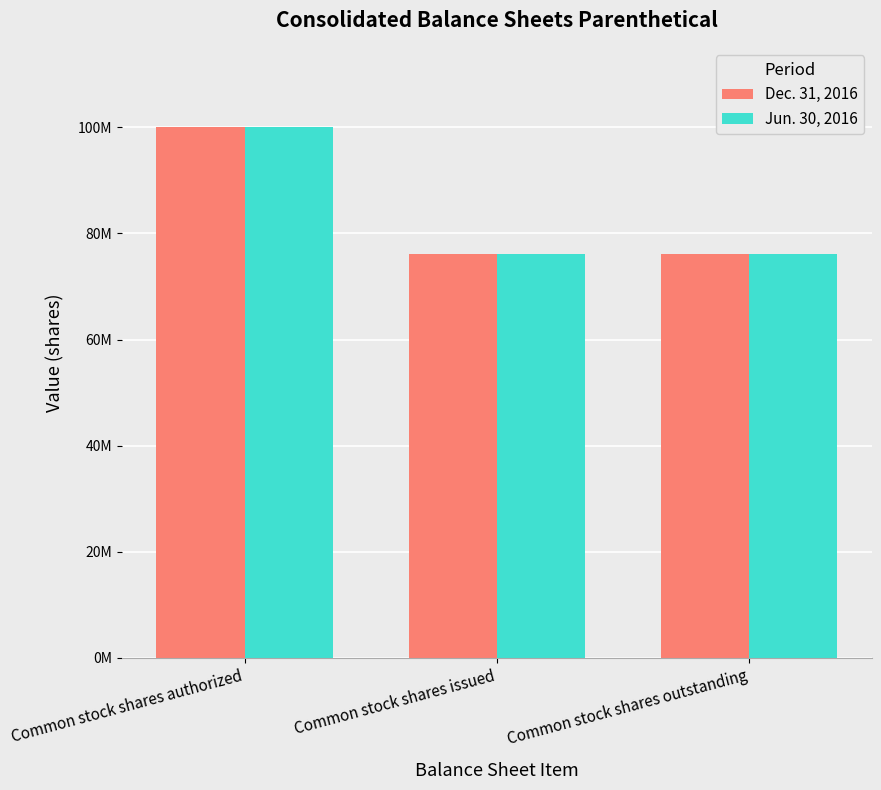

Are the bars horizontal?

No